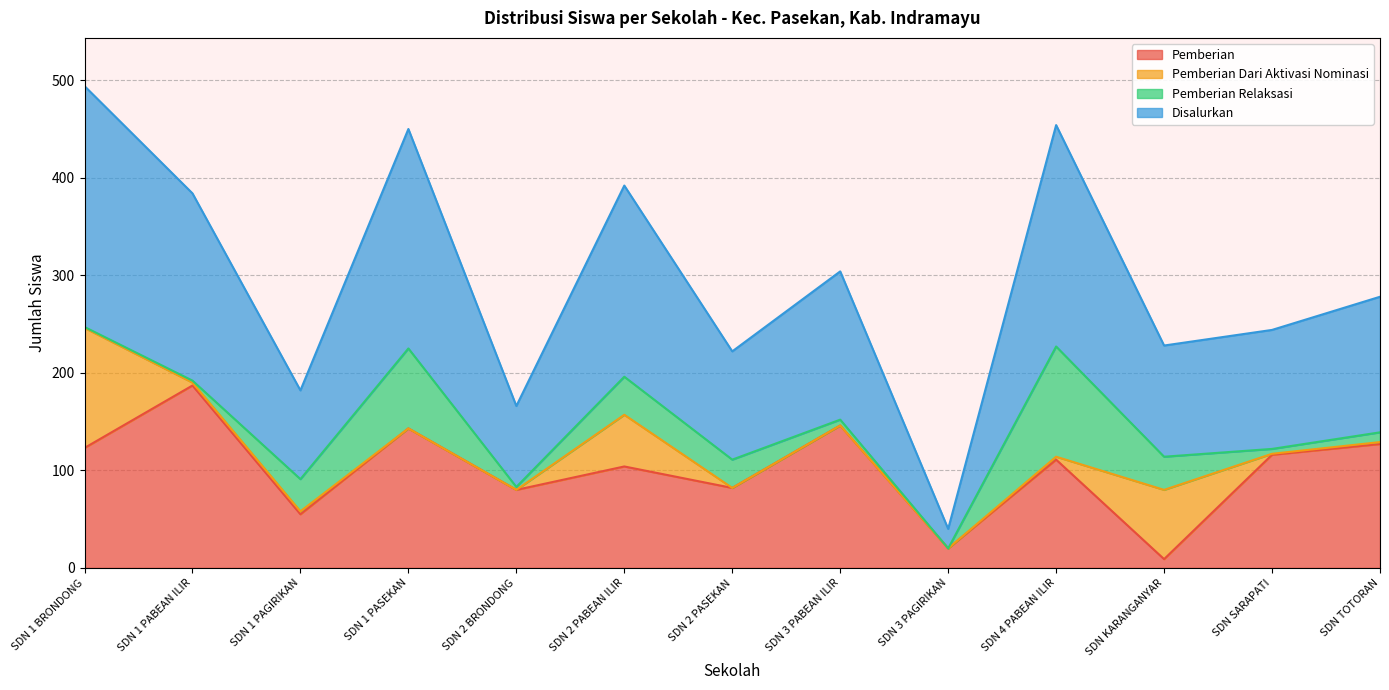

What is the maximum value shown in the chart?

247